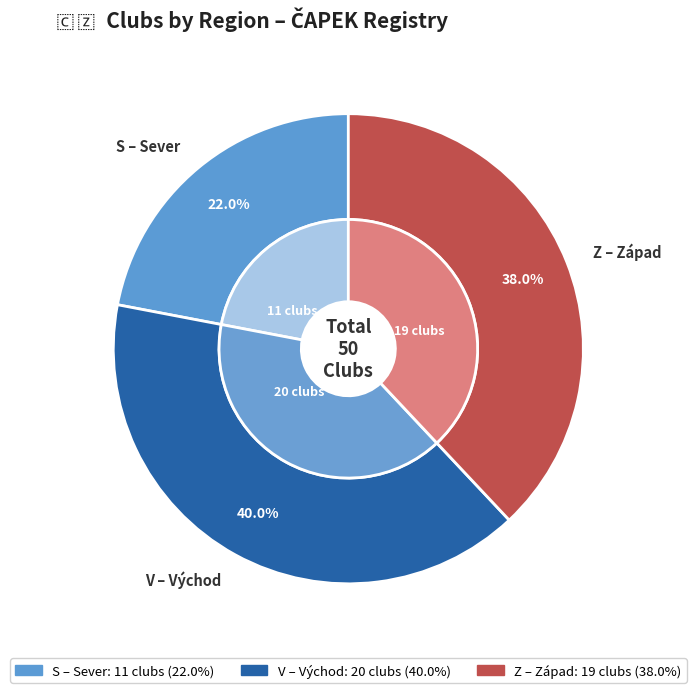

Is it true that S is 22% of the pie?

True